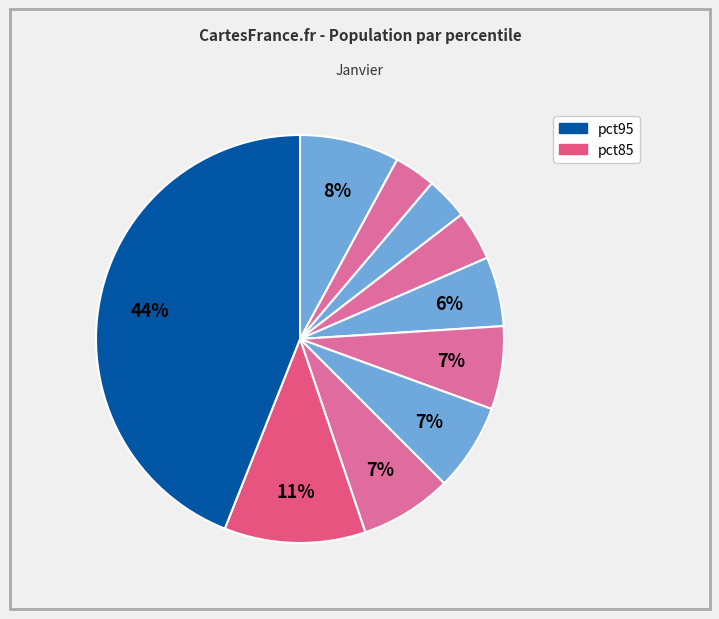

What is the largest slice in the pie chart?

pct95